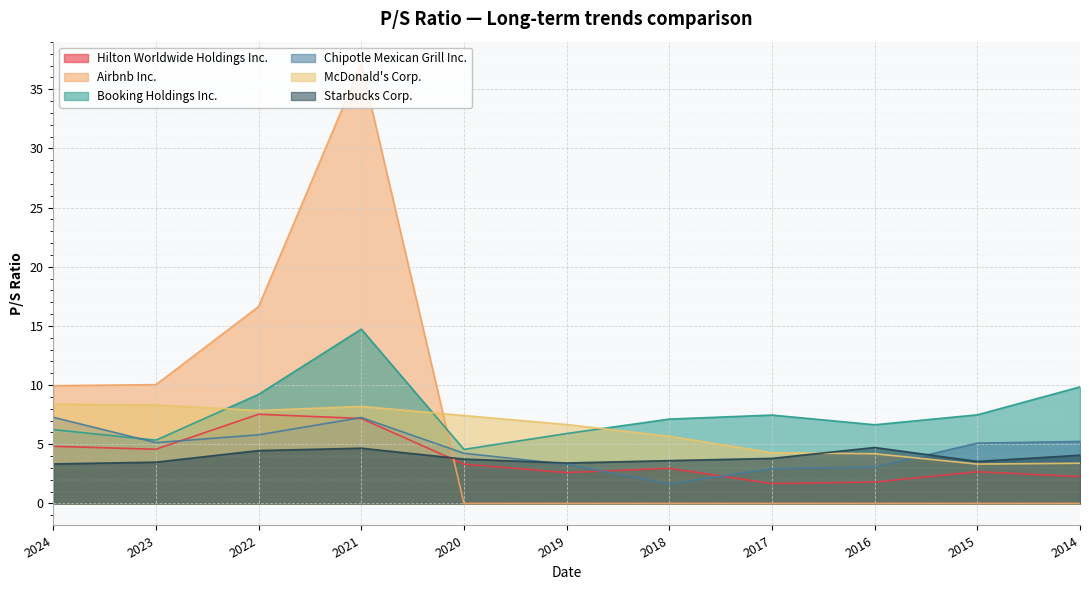

What is the greatest value displayed?

37.2